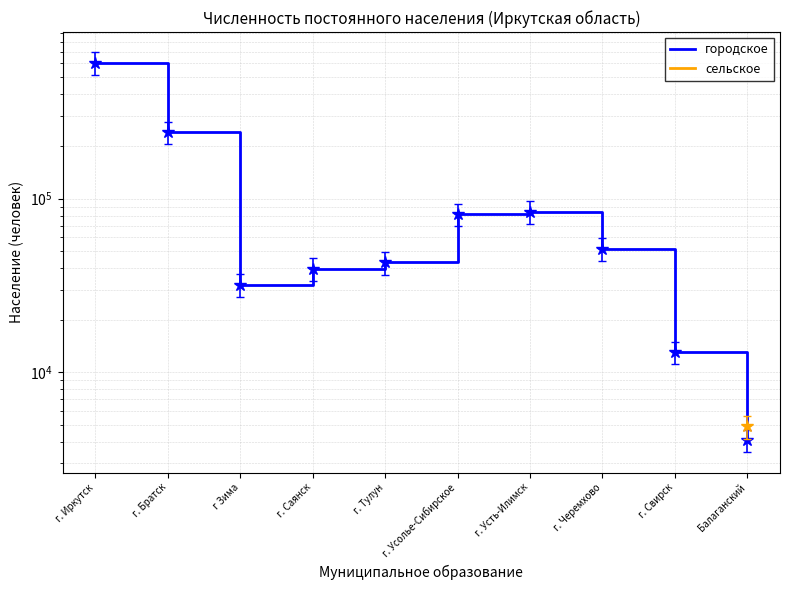

How many interior local valleys does the городское series have?

1